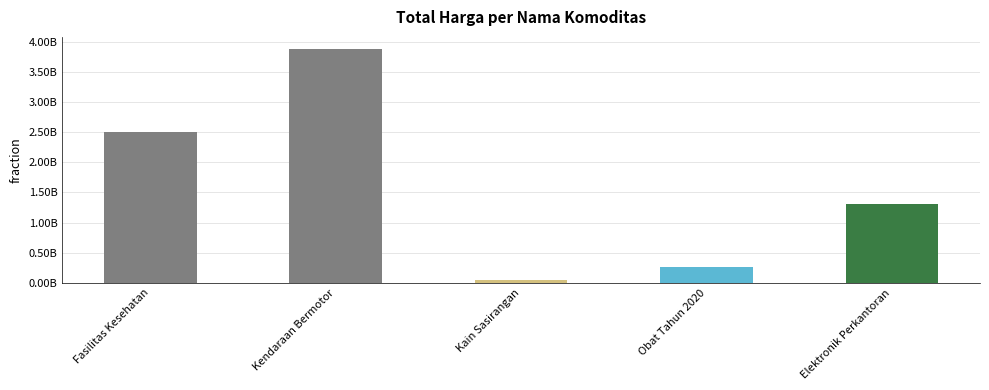

Rank the categories by value from highest to lowest.

Kendaraan Bermotor, Fasilitas Kesehatan, Elektronik Perkantoran, Obat Tahun 2020, Kain Sasirangan